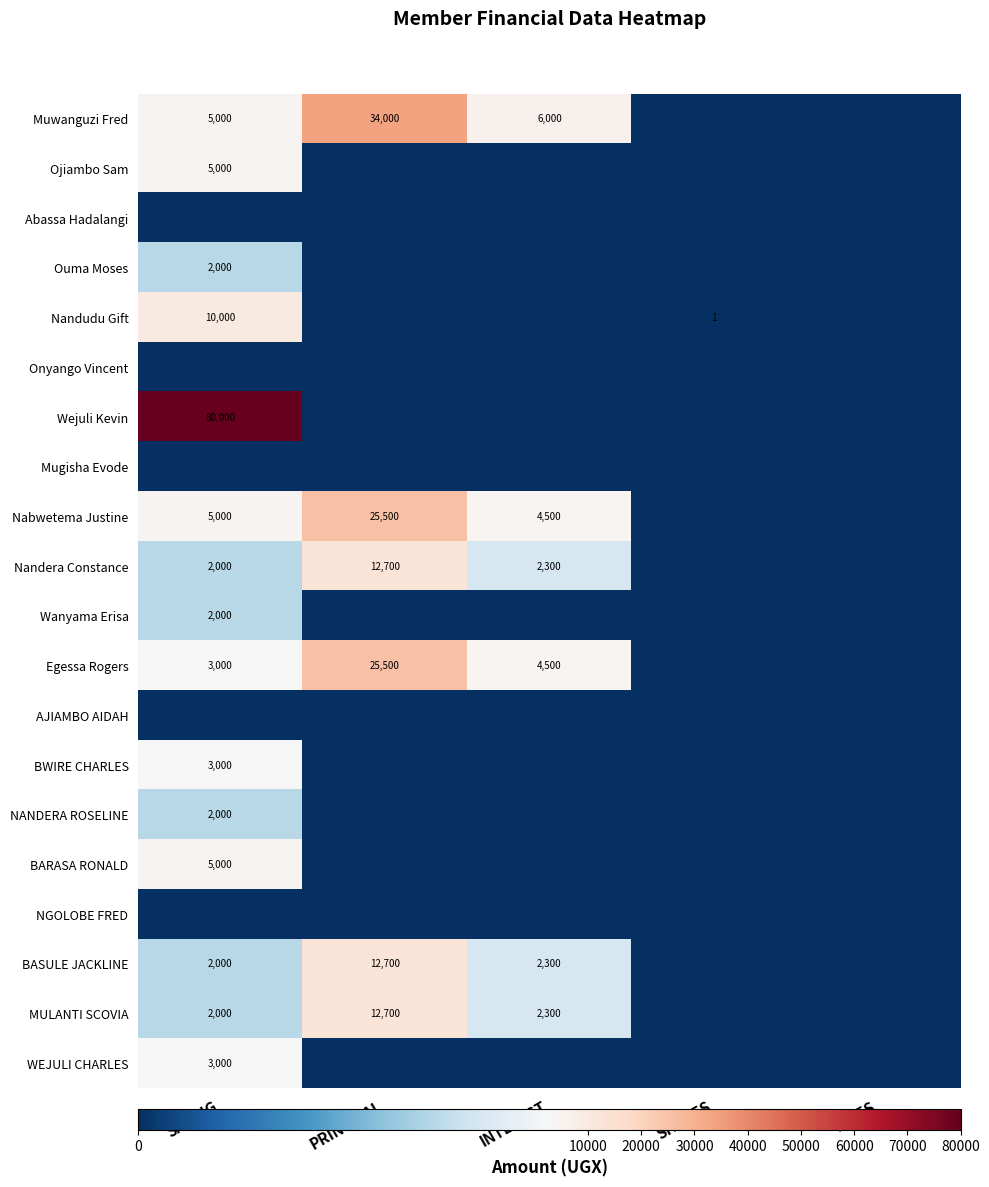

At how many categories does at least one series exceed 23619?

2